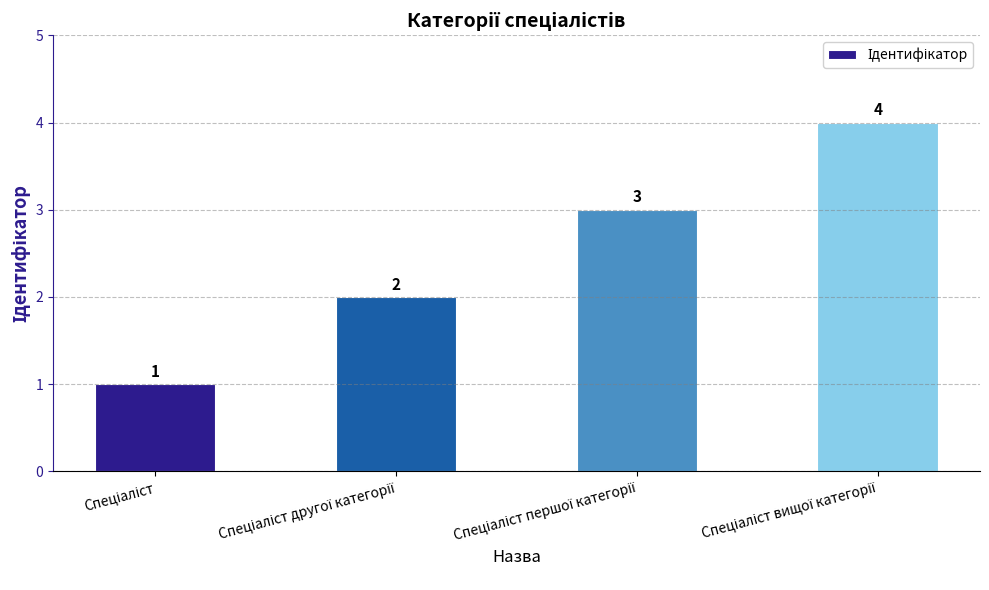

How many values are between 2 and 4?

3